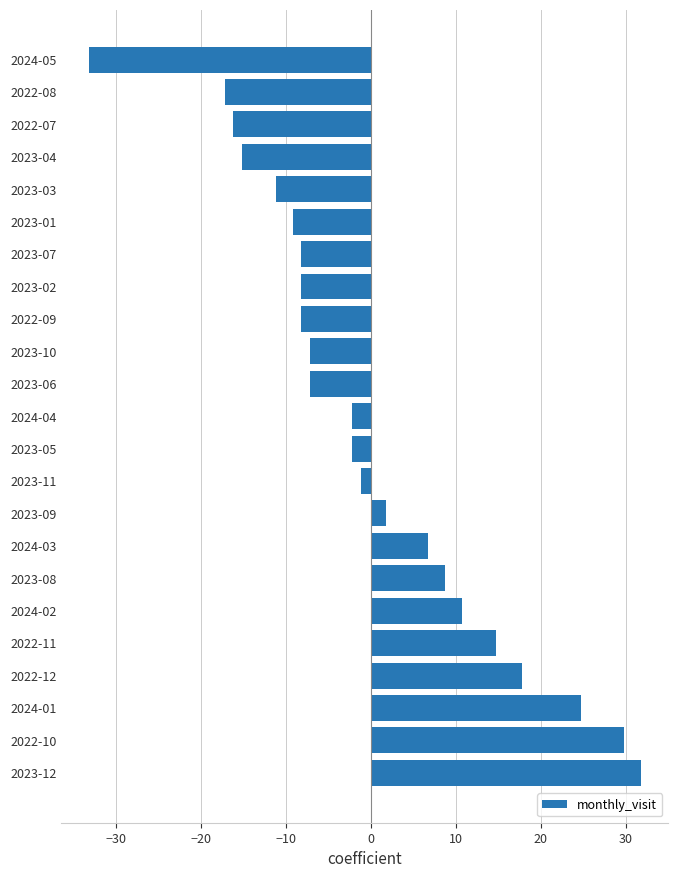

True or false: the data shows 1.8 at 2023-09.

True